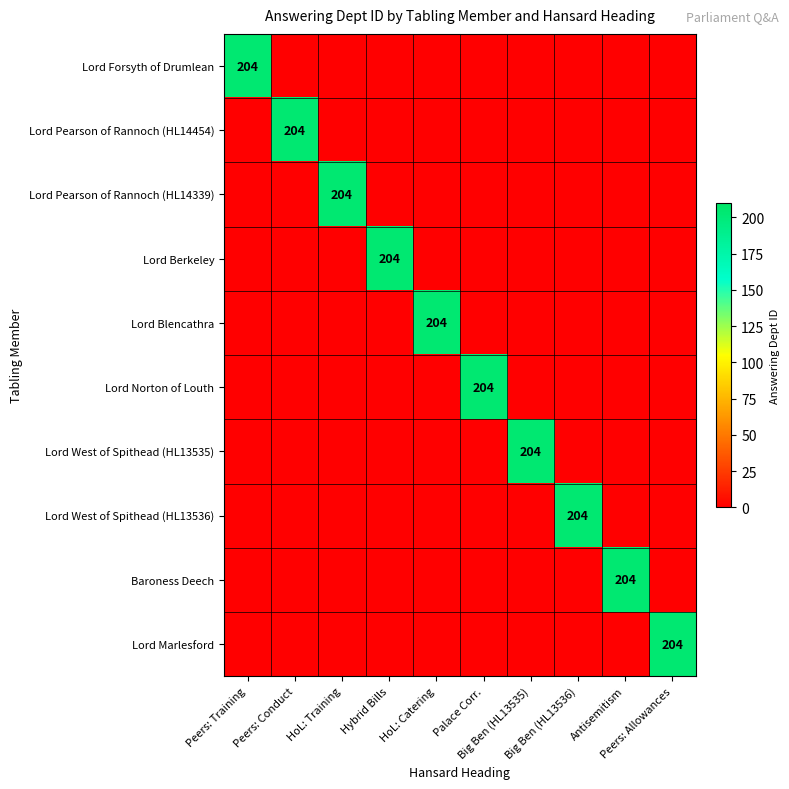

Which series has the largest total across all categories?

Lord Forsyth of Drumlean